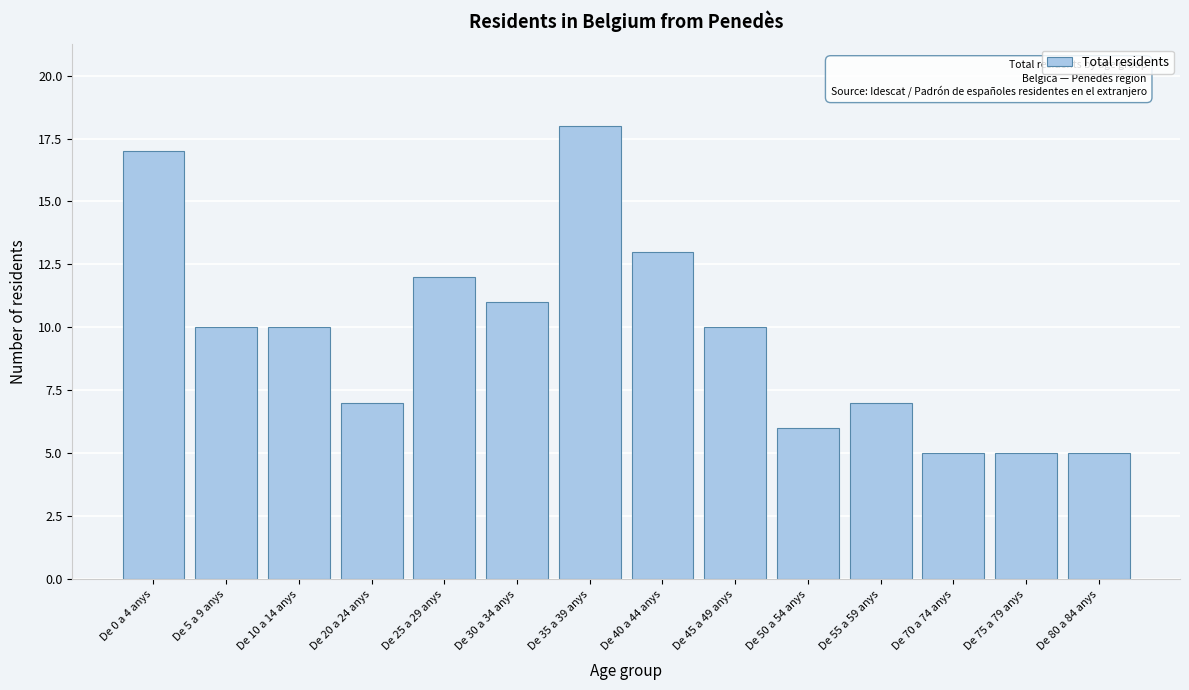

Reading left to right, extract all data points from this chart.

17	10	10	7	12	11	18	13	10	6	7	5	5	5